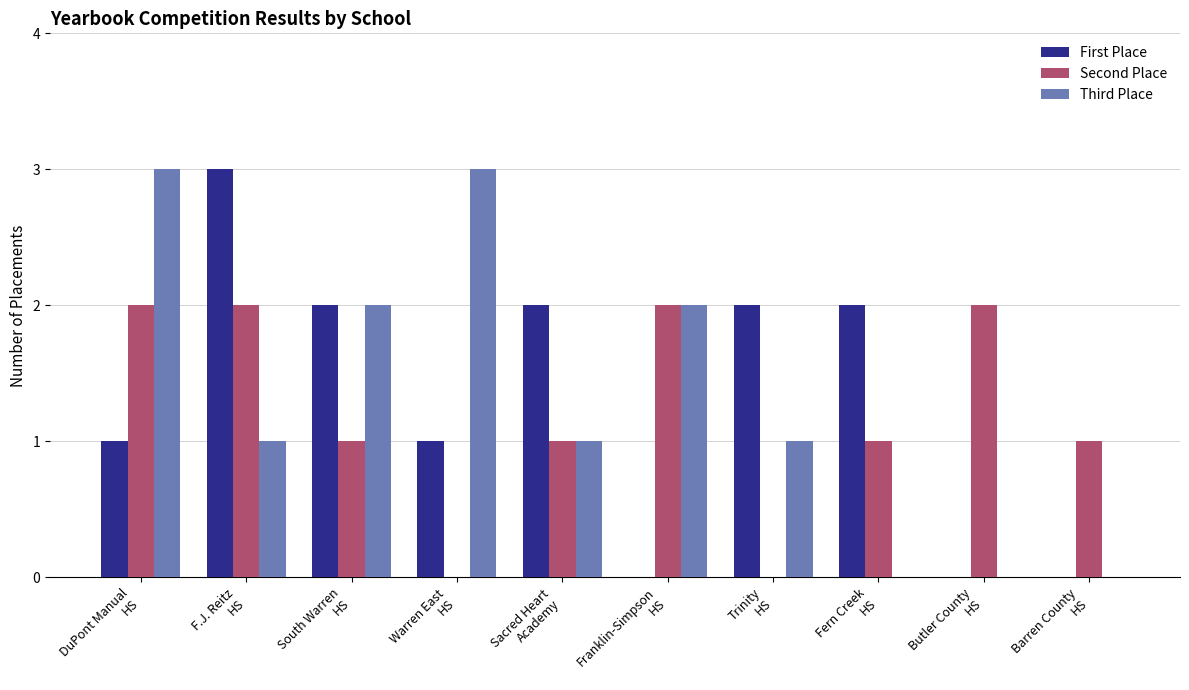

What is the sum of all First Place values?

13